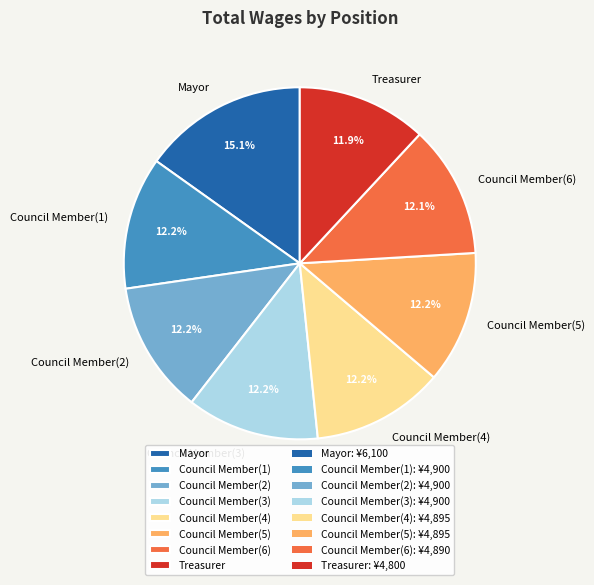

Approximately how many times larger is the value at Council Member(1) compared to Council Member(5)?

1.0